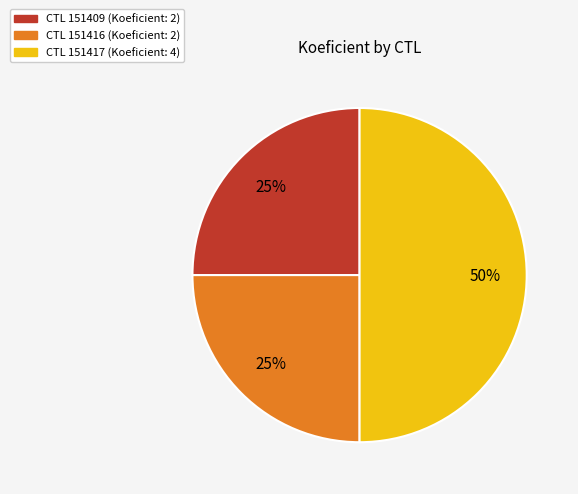

To the nearest percent, what is the average slice percentage?

33%